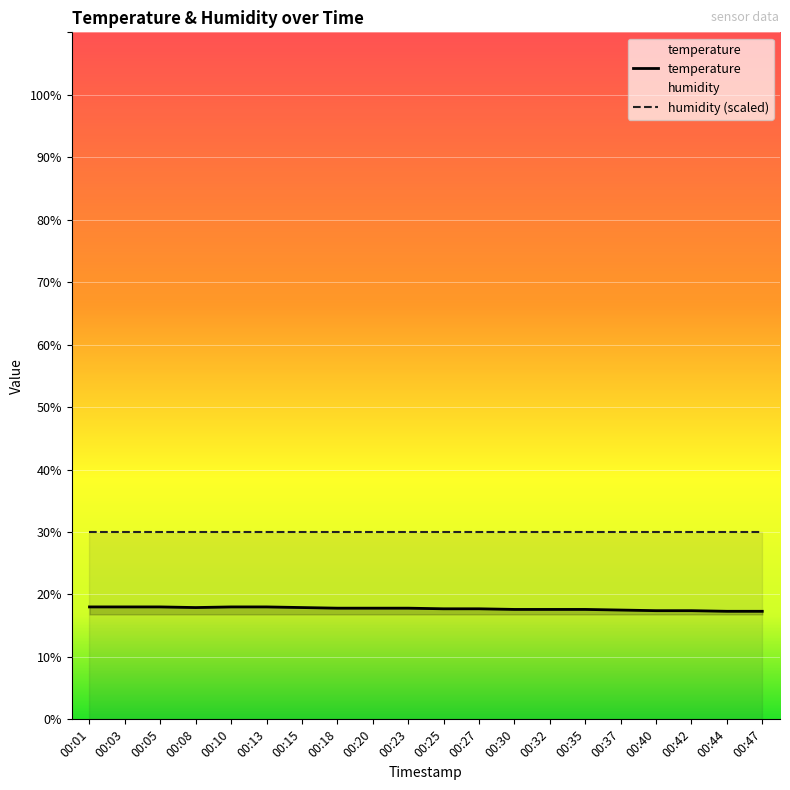

What is the value of the 7th point from the left?

17.9